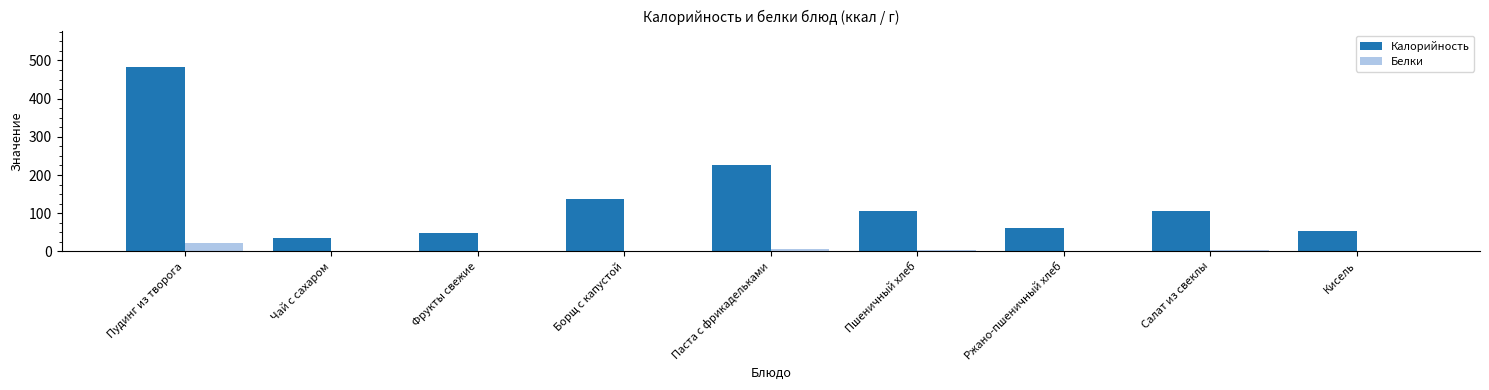

At which category is the sum across all series the highest?

Пудинг из творога